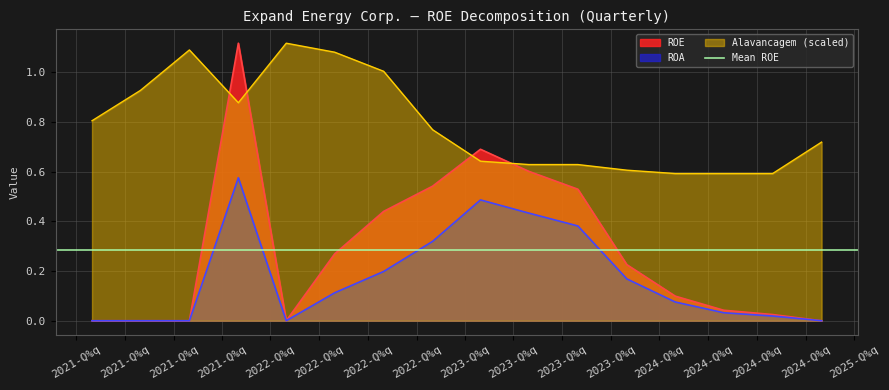

How many times do ROE and Alavancagem (scaled) cross each other?

4